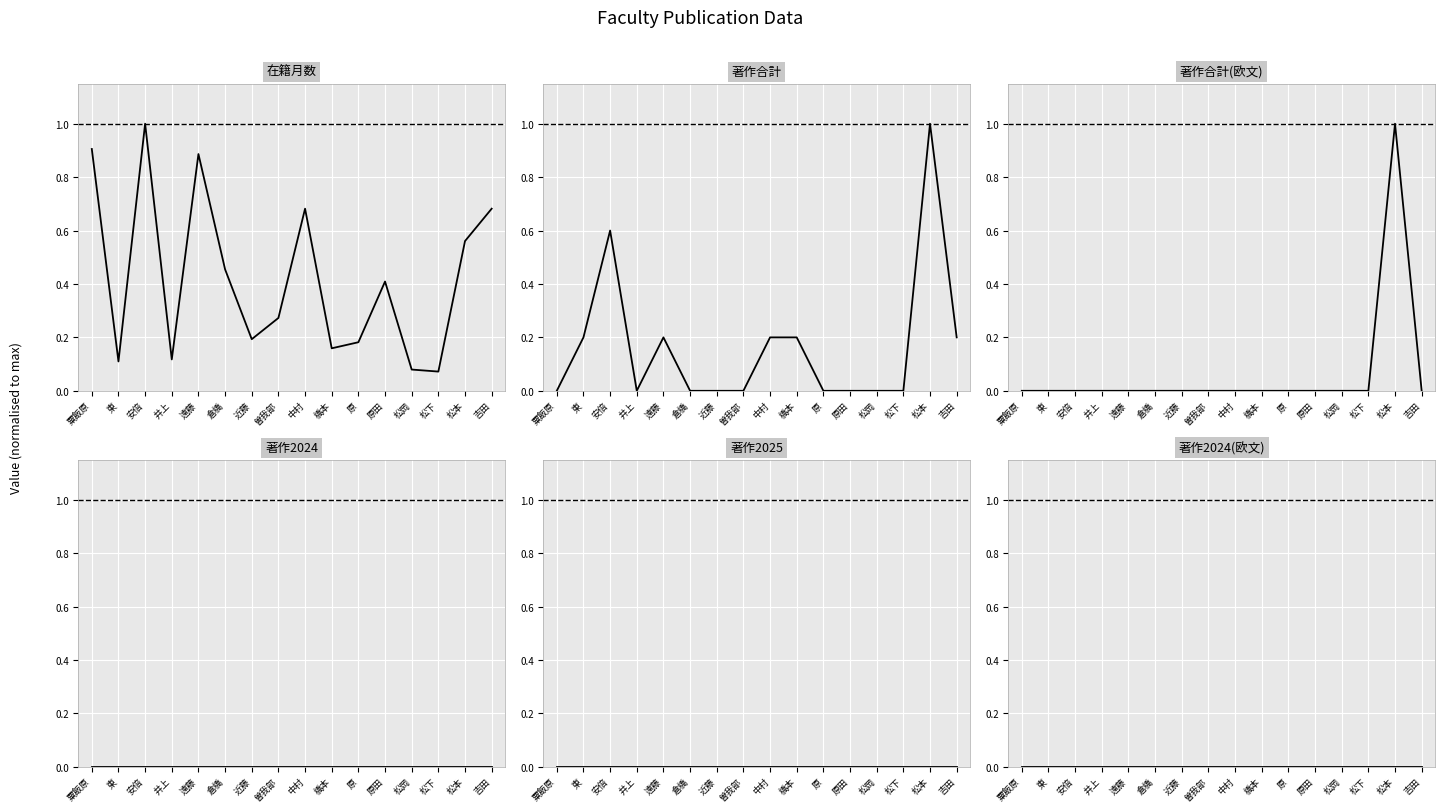

Count the number of data series in this chart.

6